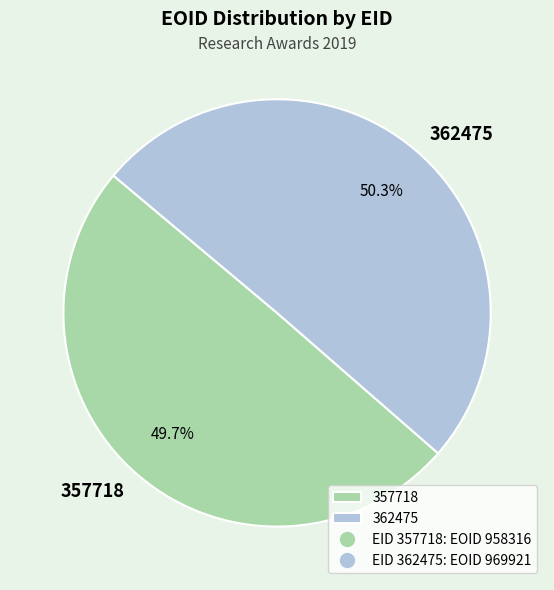

Is it true that 357718 is 44% of the pie?

False